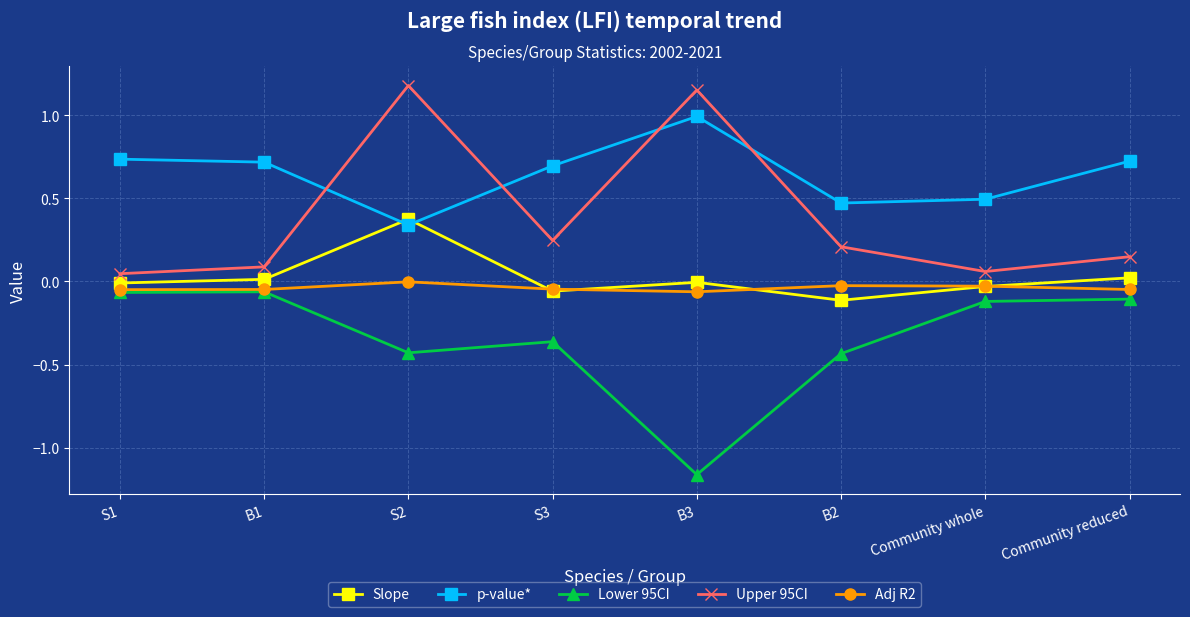

Which series has the largest total across all categories?

p-value*